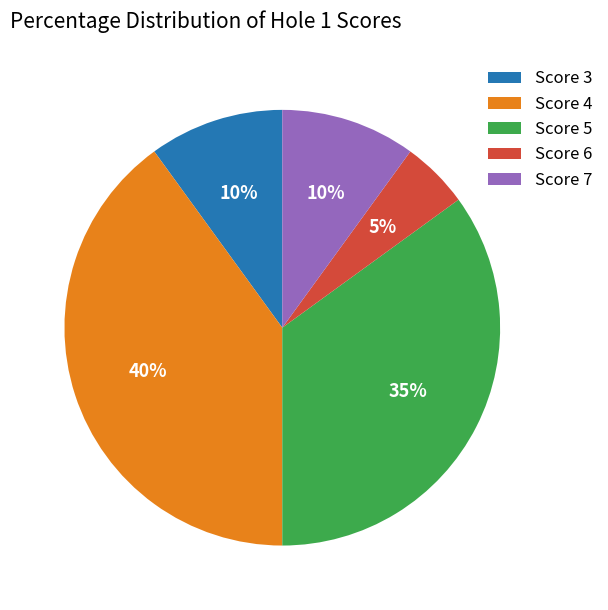

Which category has the biggest portion of the pie?

Score 4